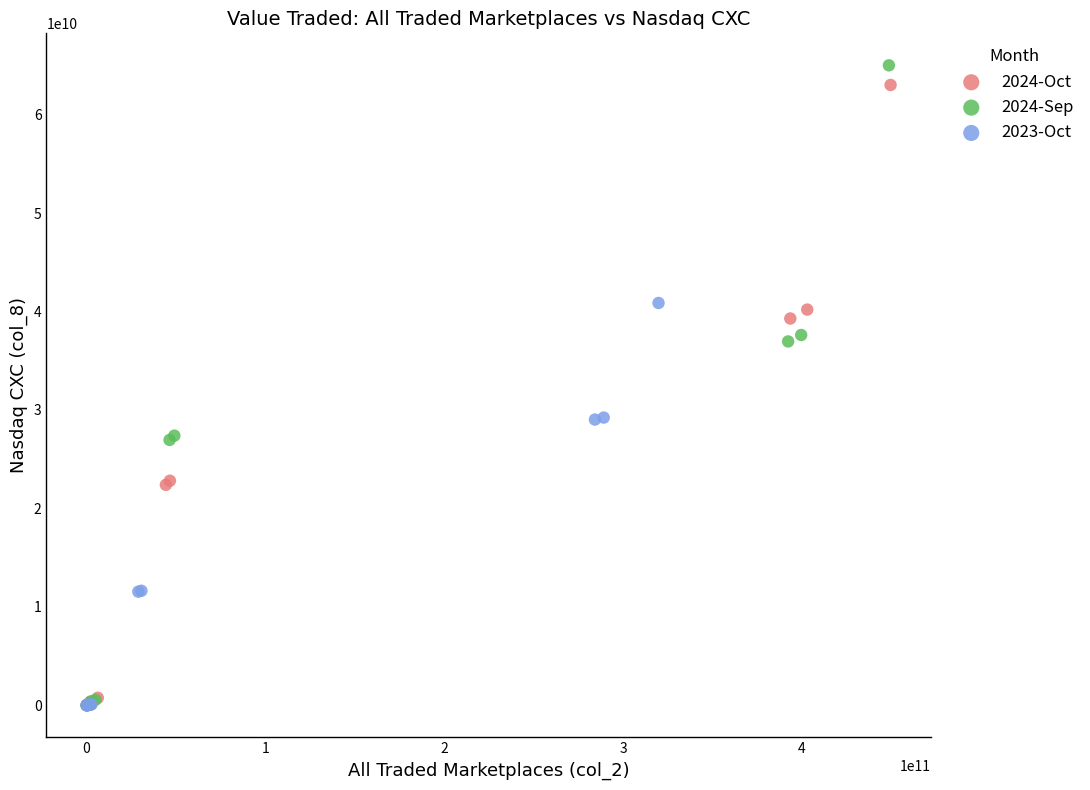

Which series contains the highest Y value?

2024-Sep